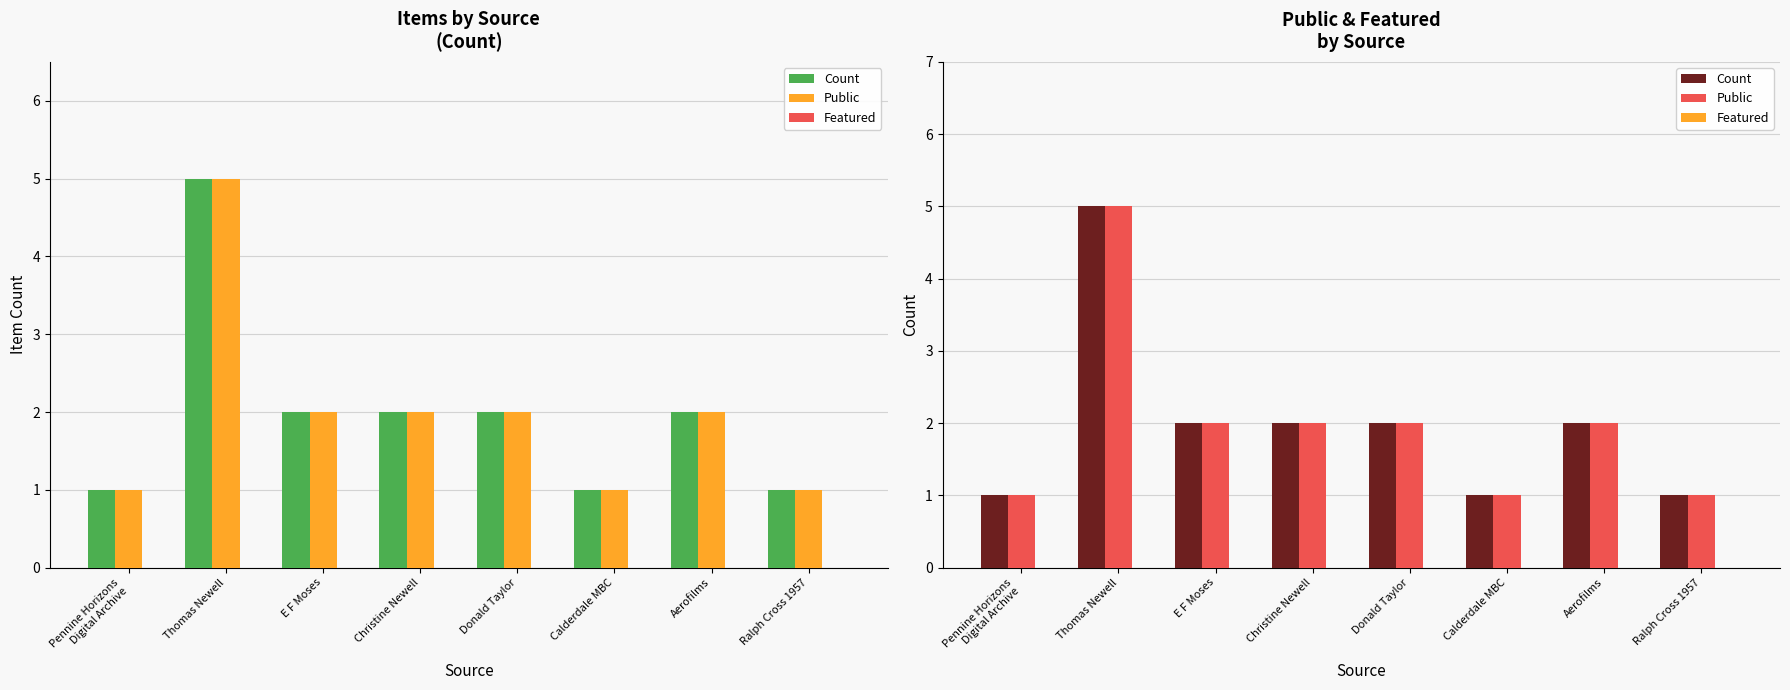

Are the bars horizontal?

No